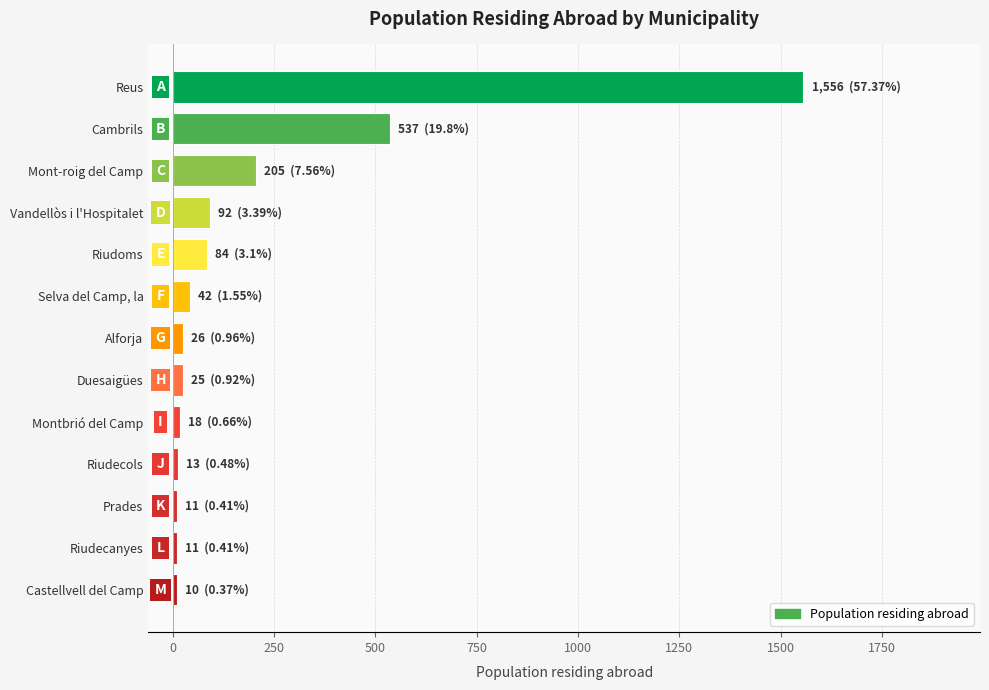

At which category does the chart reach its peak across all series?

Reus